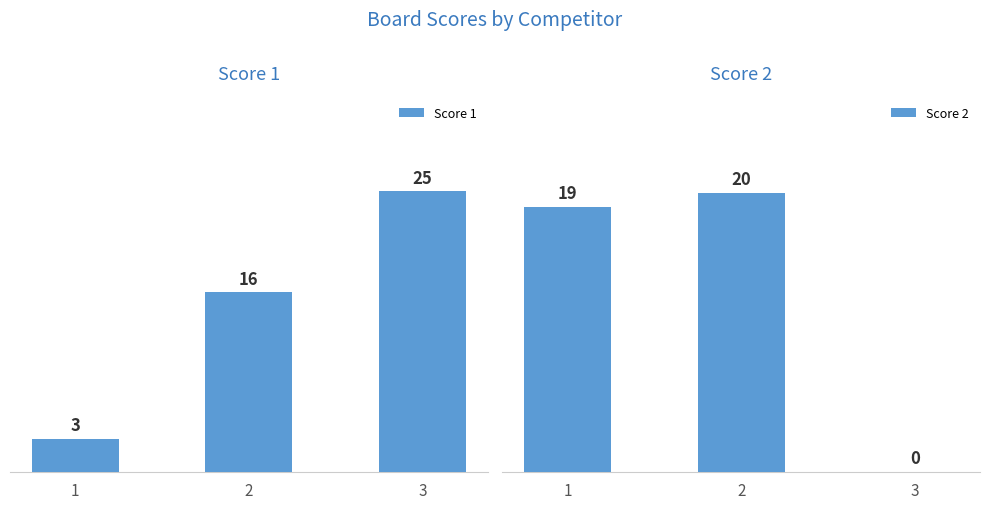

Which series changed the most between 2 and 3?

Score 2